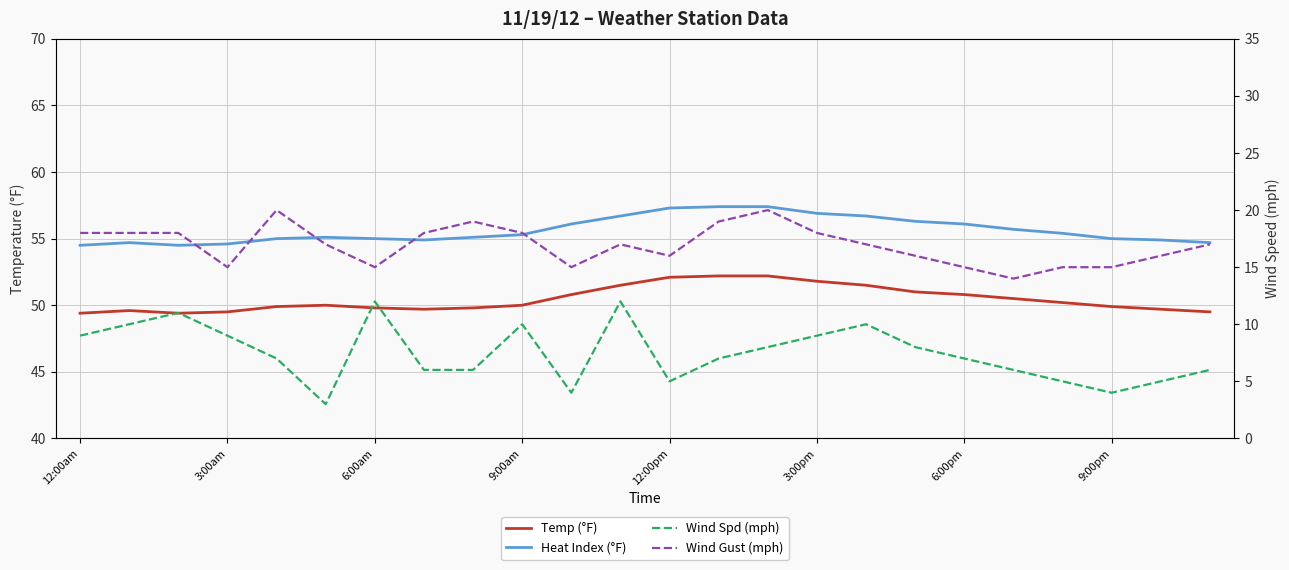

What is the label of the 5th point from the right?

19